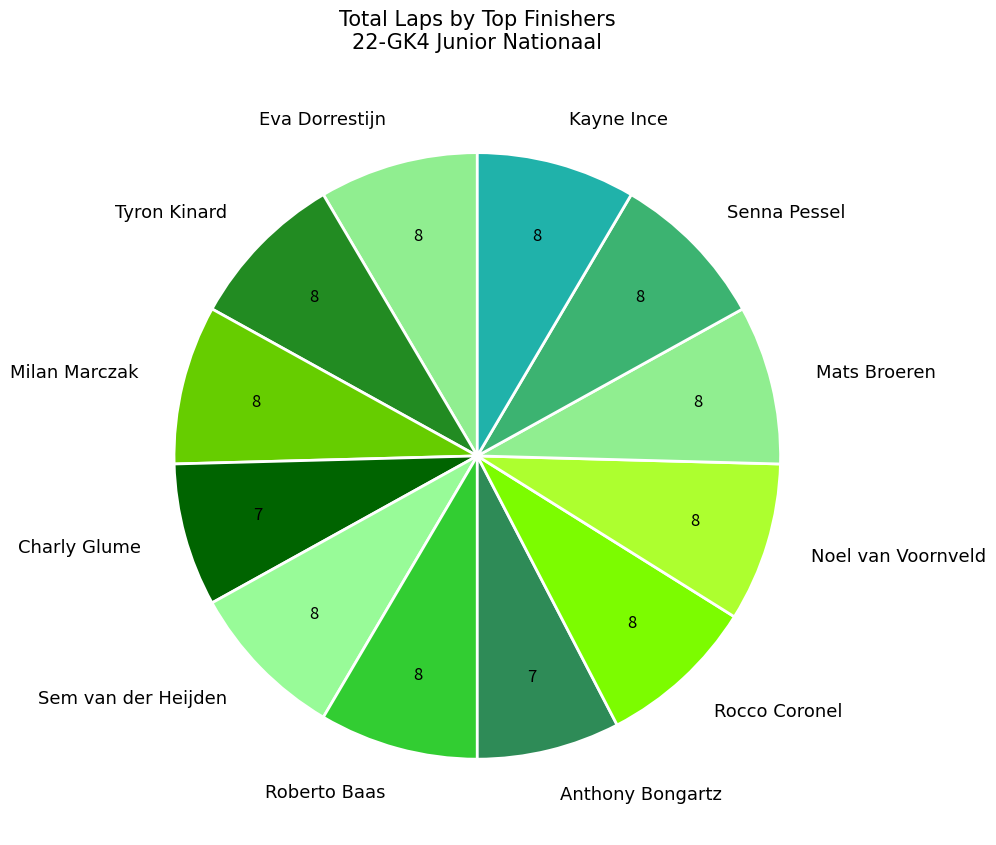

Do Sem van der Heijden and Roberto Baas together represent more than half of the pie?

No